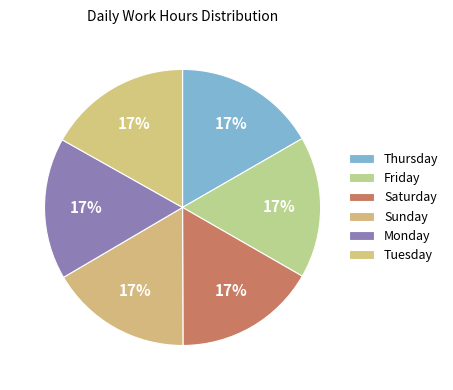

How many segments does this pie chart have?

6